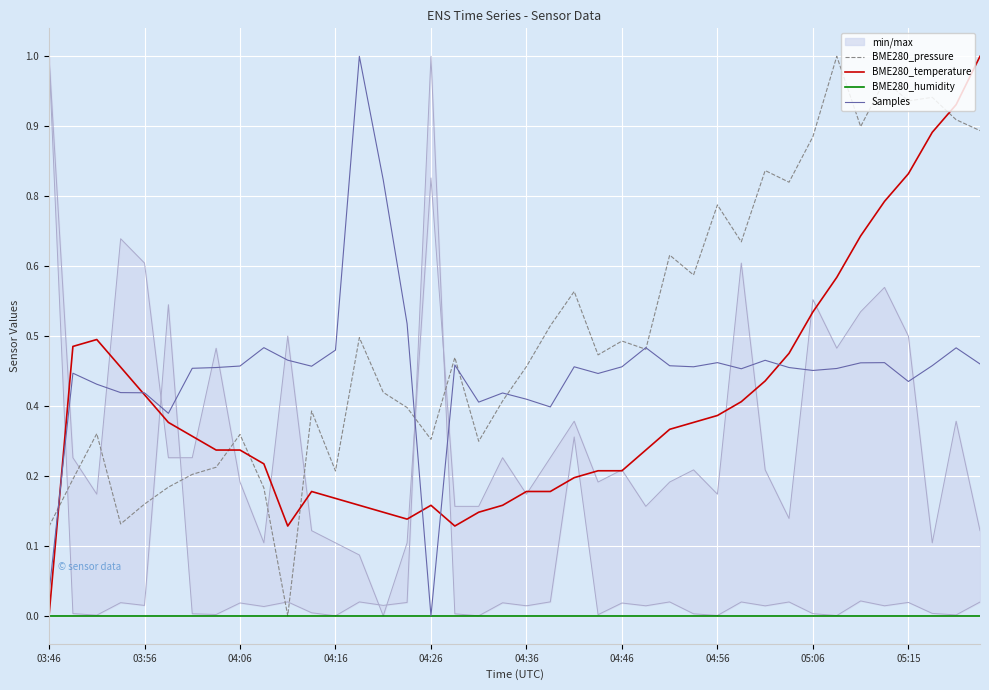

What is the average value of the BME280_temperature series?

0.4